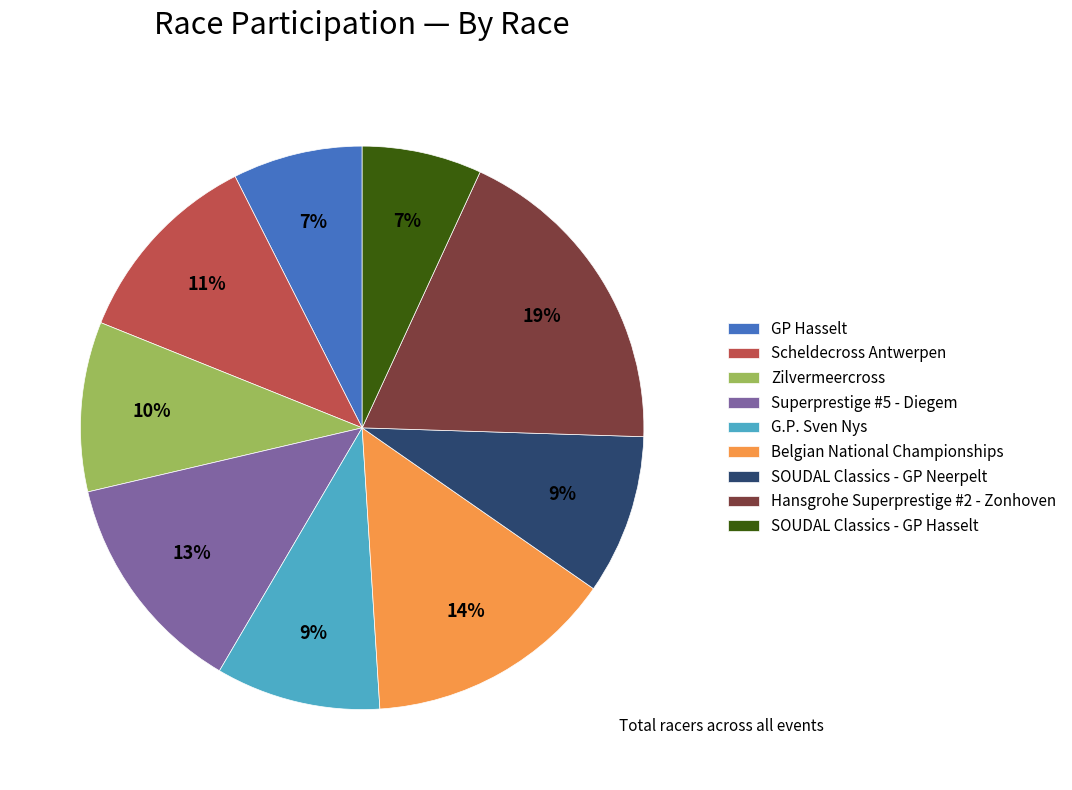

True or false: Superprestige #5 - Diegem accounts for 13% of the total.

True